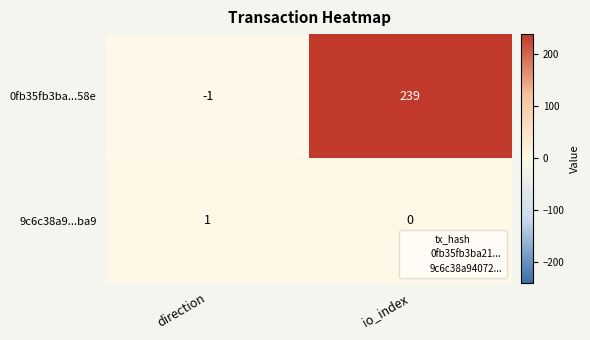

Rank the series at direction from highest to lowest value.

9c6c38a9...ba9, 0fb35fb3ba...58e